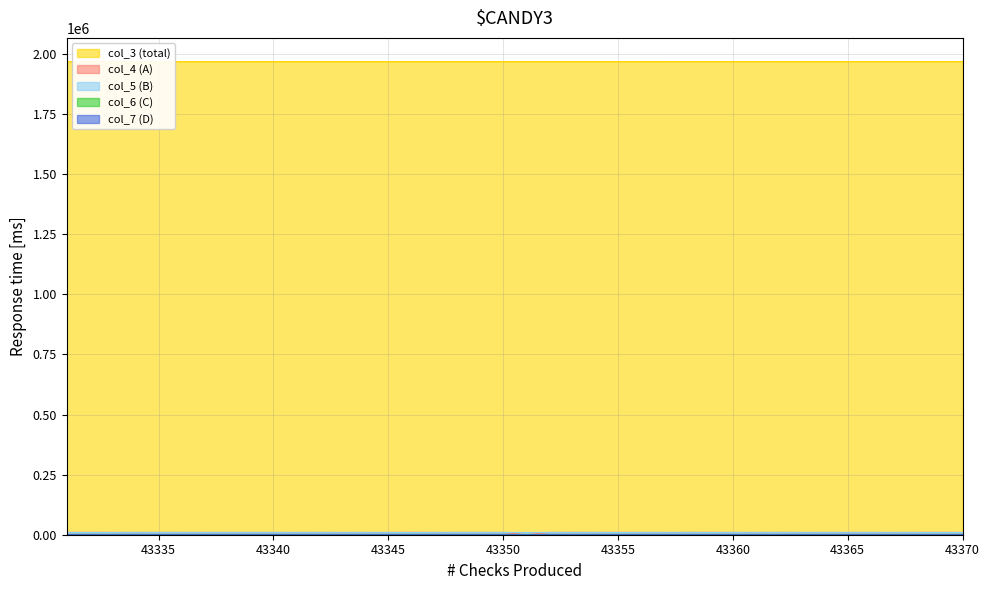

At which category does the chart reach its peak across all series?

43370